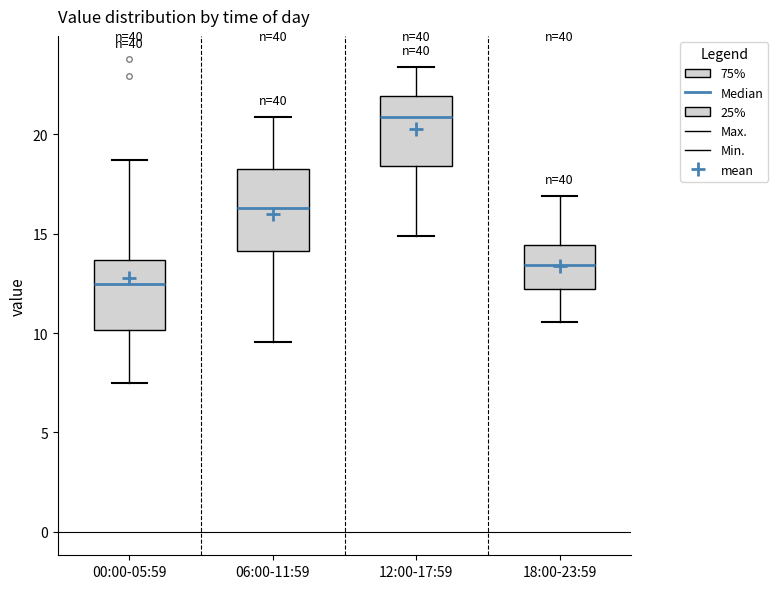

Where does the median line of the box for 06:00-11:59 sit on the y-axis? The values are not printed on the chart, so give them approximately, as read against the axis.

16.5